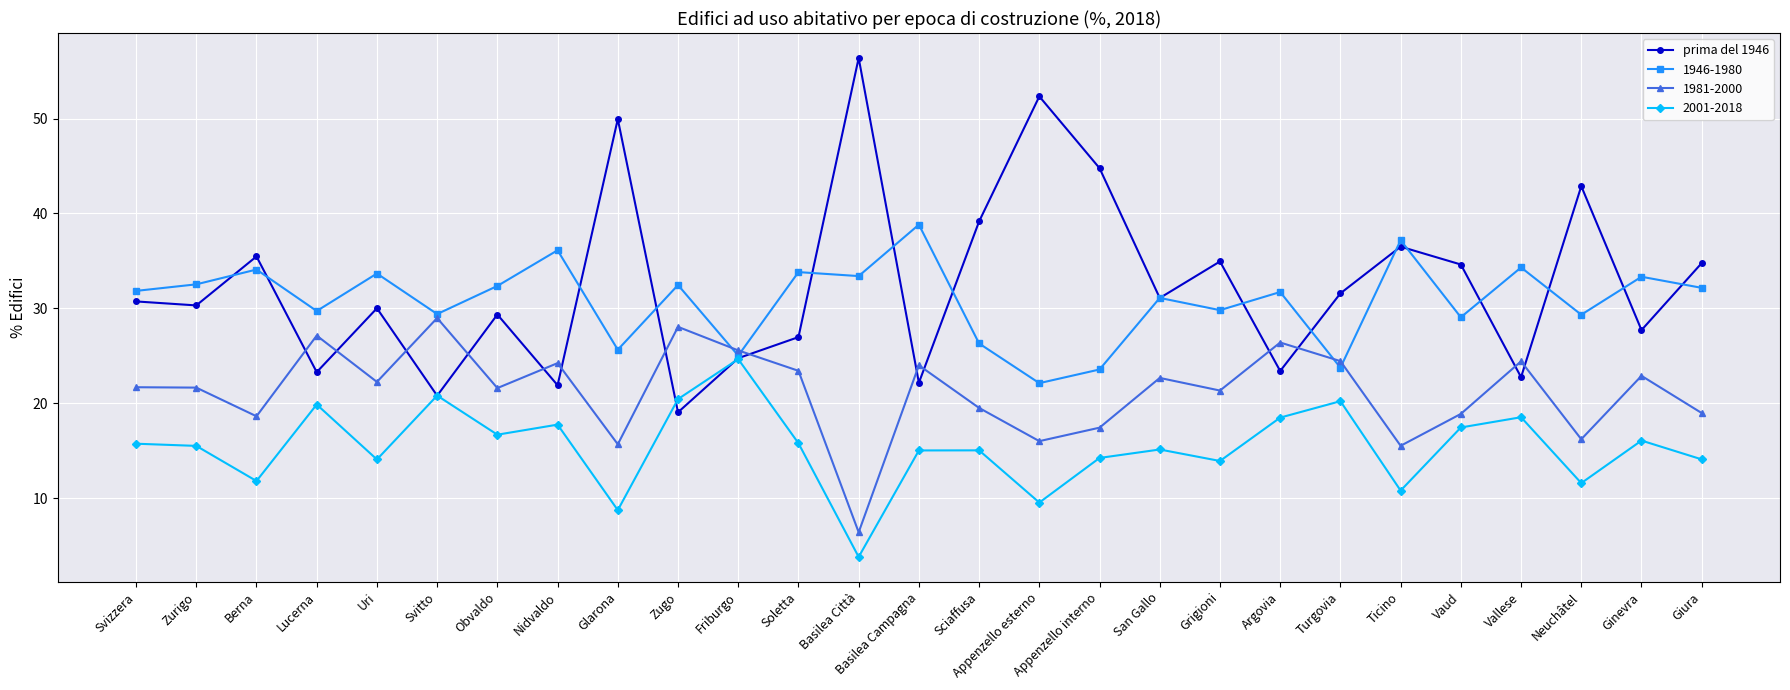

At Giura, list the series in order from largest to smallest.

prima del 1946, 1946-1980, 1981-2000, 2001-2018